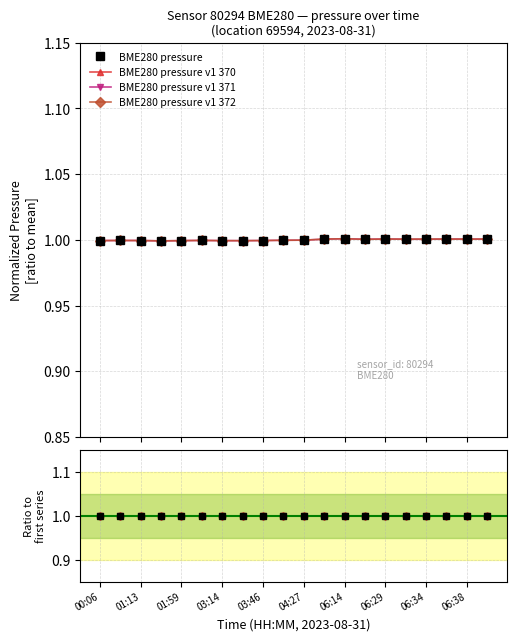

True or false: BME280 pressure and BME280 pressure v1 371 intersect in this chart.

False